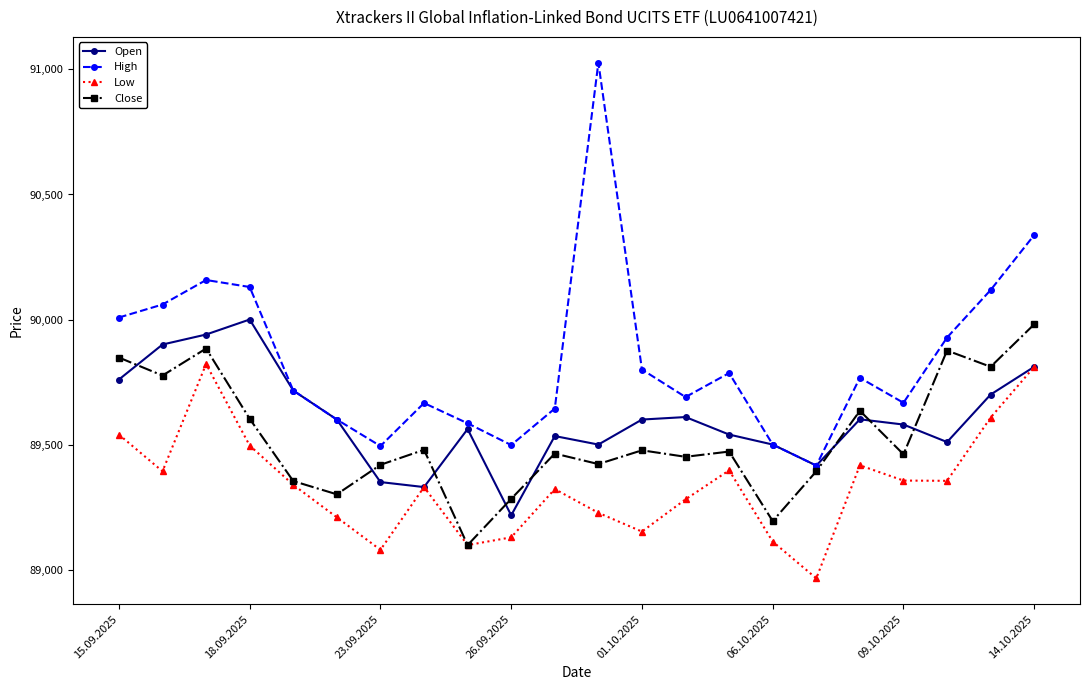

What is the value of the High point at the 7th from the left?

89494